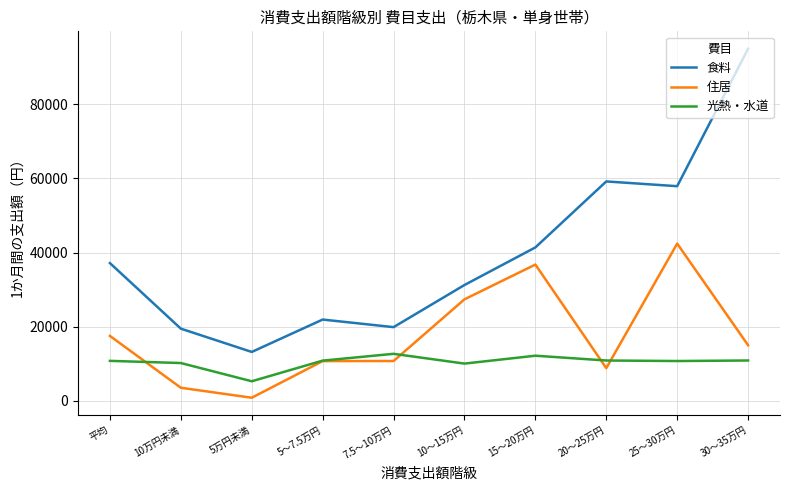

What is the difference between the maximum and minimum values in the 食料 series?

81725